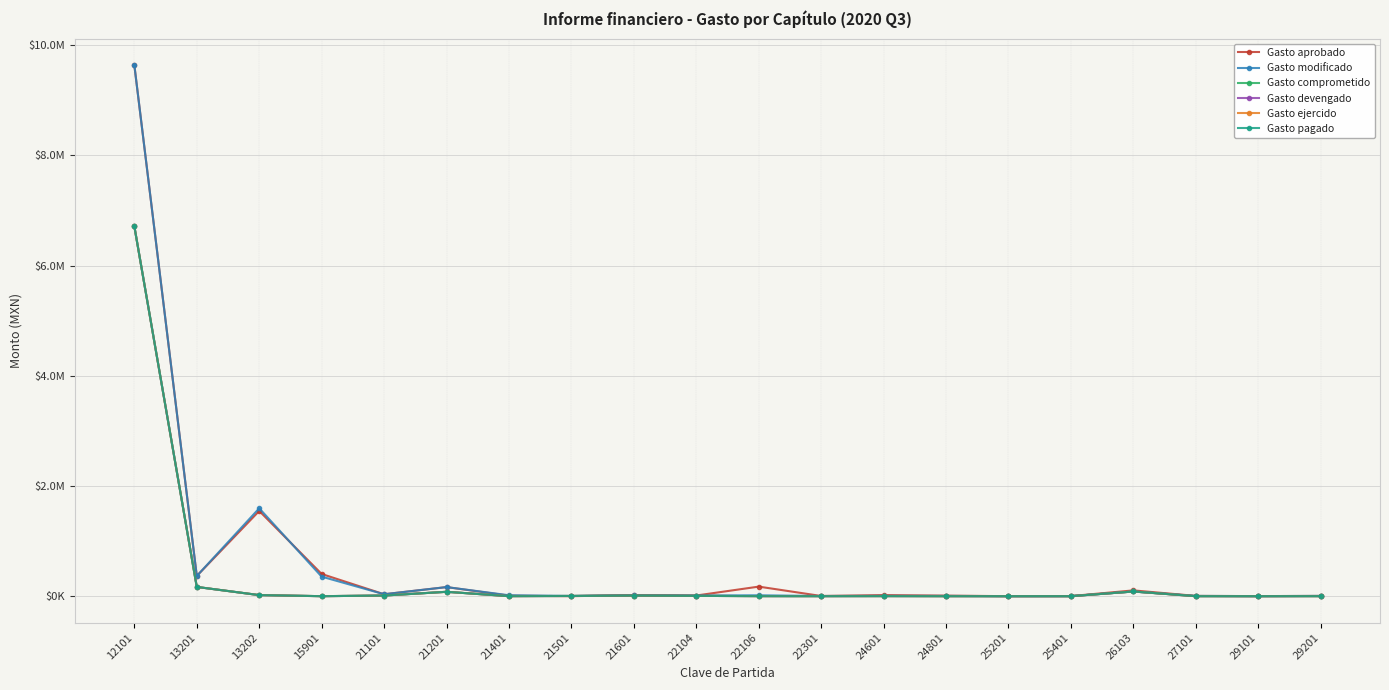

At how many categories does at least one series exceed 1771604?

1